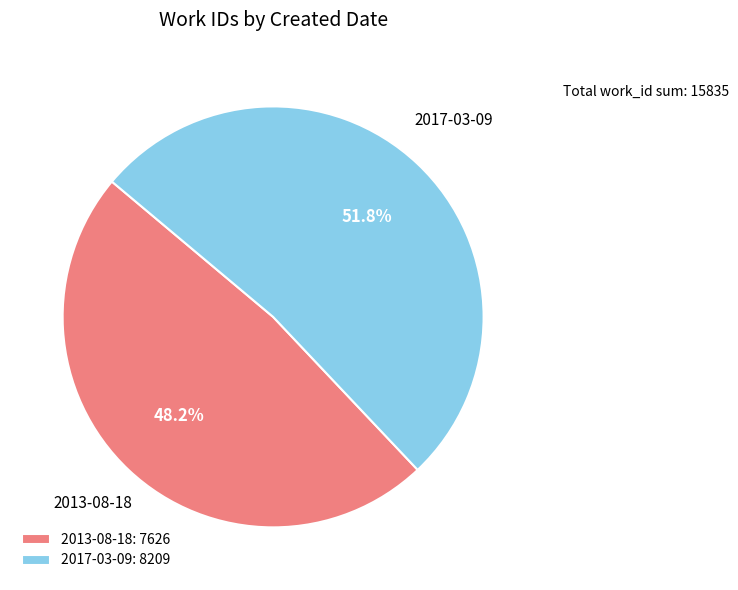

To the nearest percent, what is the average slice percentage?

50%